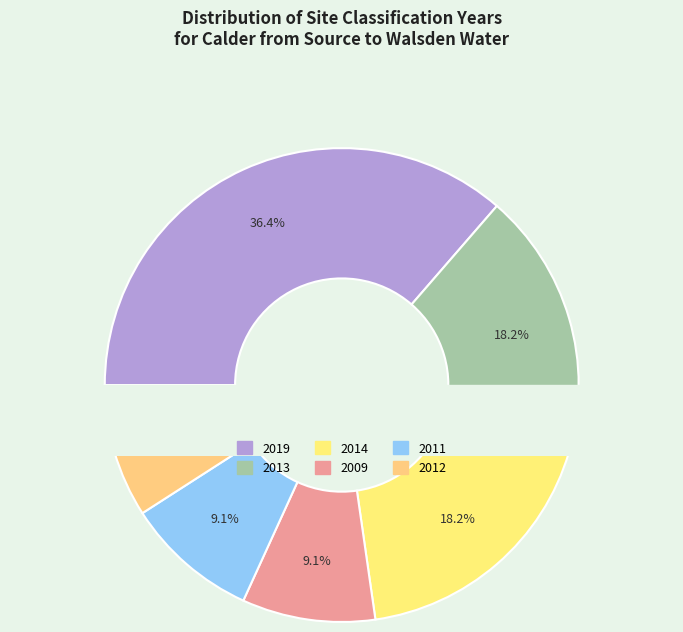

Does 2011 account for over 50% of the chart?

No